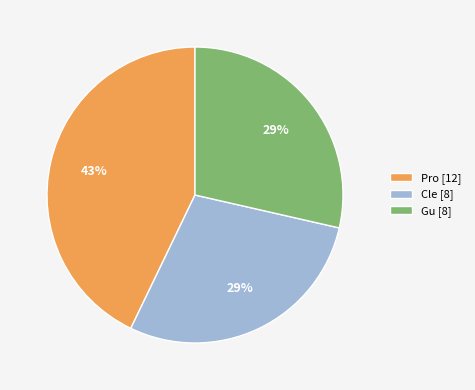

Does any single category account for the majority?

No